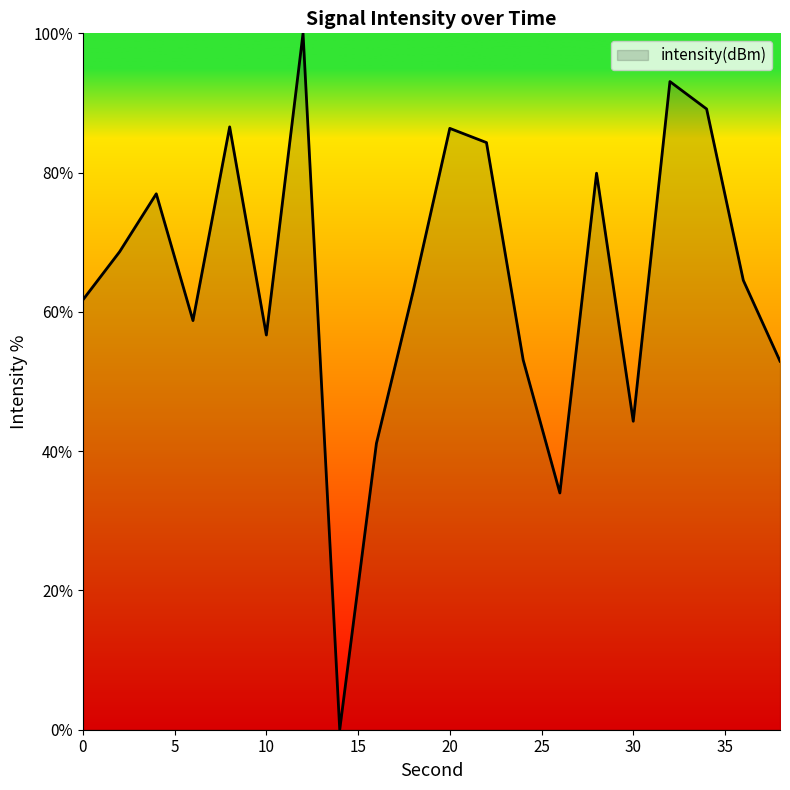

Does the chart display data point markers on the line(s)?

No